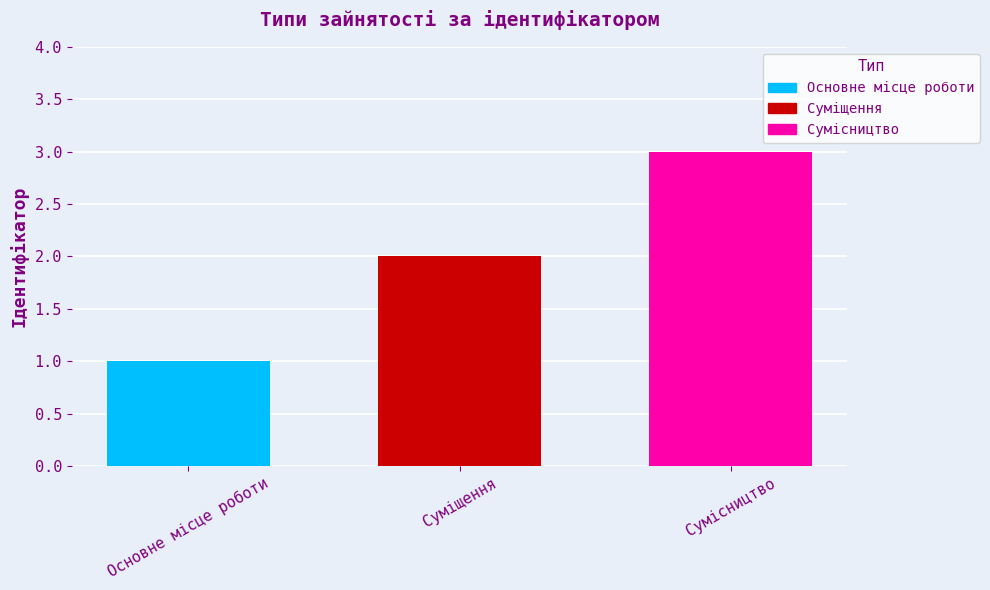

How many data points are less than 2?

1